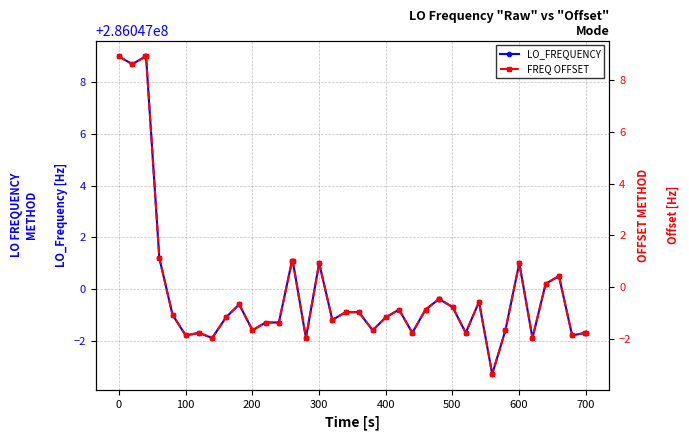

Reading left to right, list all the values displayed in this chart.

LO_FREQUENCY: 286047009.0	286047008.7	286047009.0	286047009.0	286047001.2	286046999.0	286046998.2	286046998.3	286046998.1	286046998.9	286046999.4	286046998.4	286046998.7	286046998.7	286047001.1	286047001.1	286046998.1	286047001.0	286046998.8	286046999.1	286046999.1	286046998.4	286046998.9	286046999.2	286046998.3	286046999.2	286046999.6	286046999.6	286046999.3	286046998.3	286046999.5	286046996.7	286046998.4	286047001.0	286046998.1	286047000.2	286047000.5	286046998.2	286046998.3	286046998.3
FREQ OFFSET: 8.9	8.6	8.9	8.9	1.1	-1.1	-1.9	-1.8	-2.0	-1.2	-0.7	-1.7	-1.4	-1.4	1.0	1.0	-2.0	0.9	-1.3	-1.0	-1.0	-1.7	-1.2	-0.9	-1.8	-0.9	-0.5	-0.5	-0.8	-1.8	-0.6	-3.4	-1.7	0.9	-2.0	0.1	0.4	-1.9	-1.8	-1.8